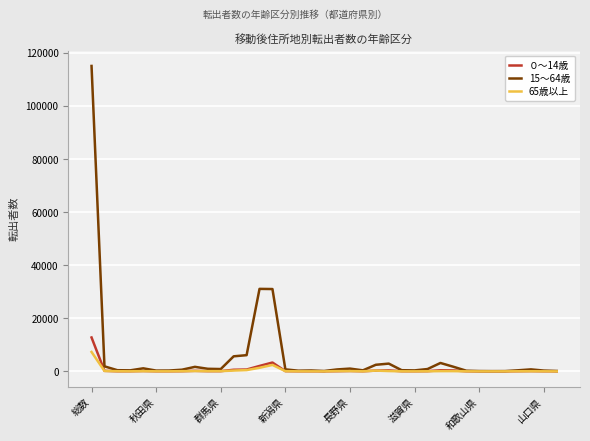

Which series has the largest range (max minus min)?

15～64歳